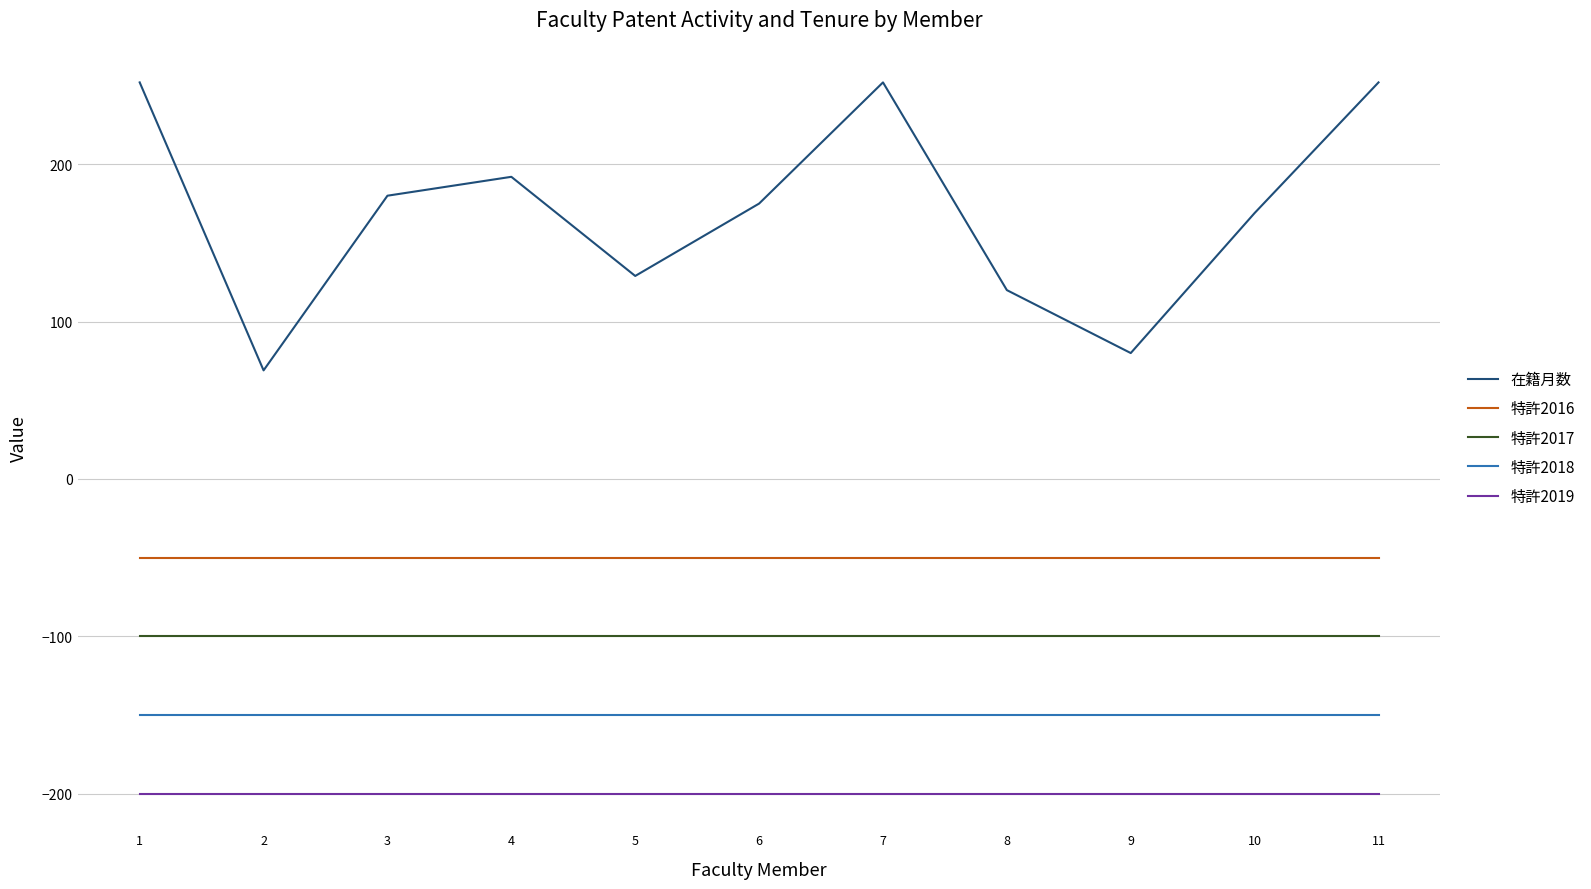

True or false: 在籍月数 and 特許2017 intersect in this chart.

False